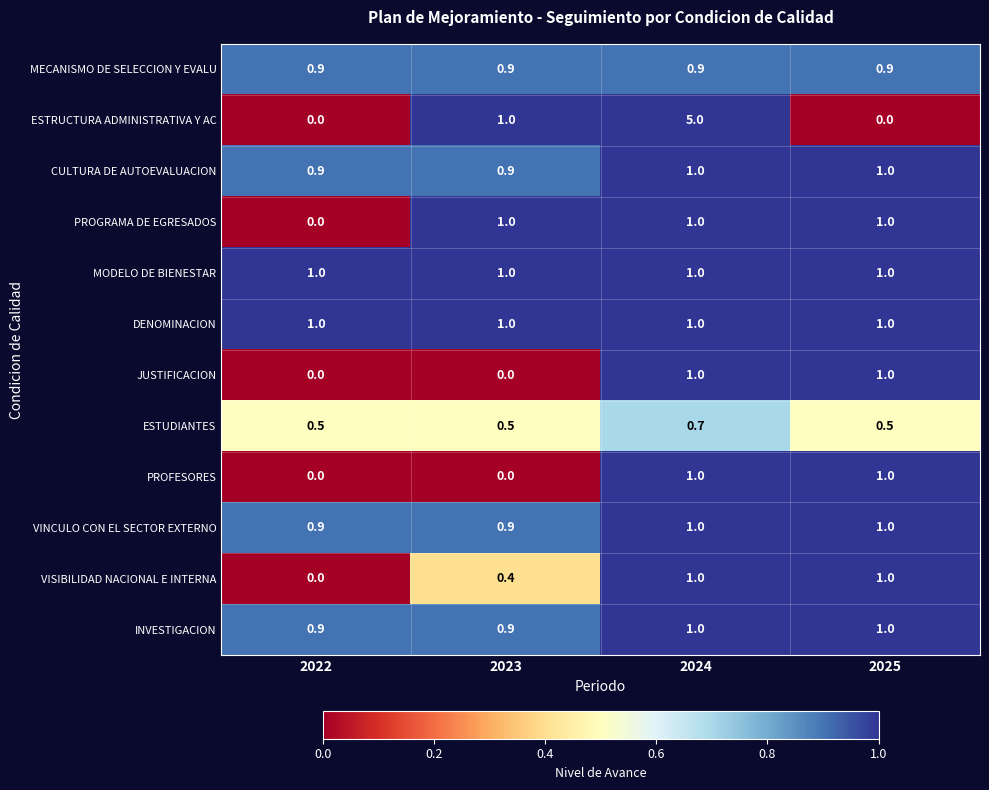

At which category is the sum across all series the highest?

2024